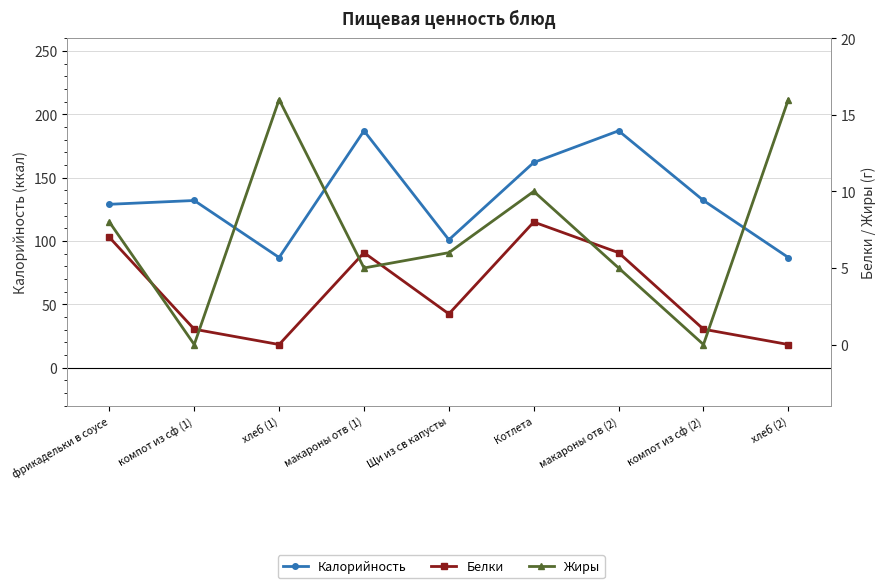

What are all the series names shown in the legend?

Калорийность, Белки, Жиры